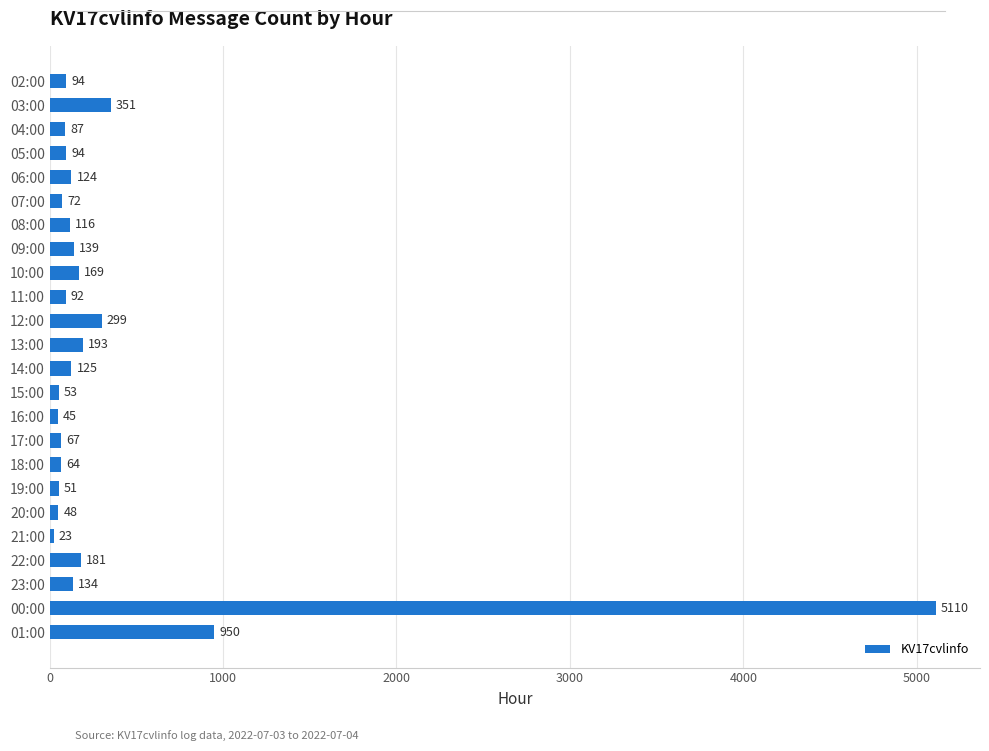

What is the smallest value displayed?

23